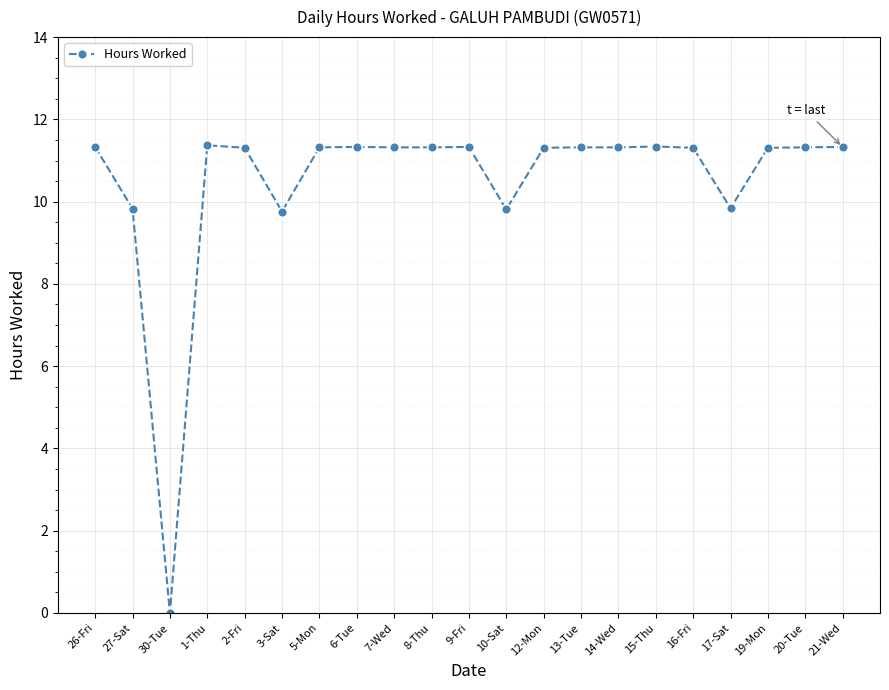

What position from the left is 12-Mon?

13